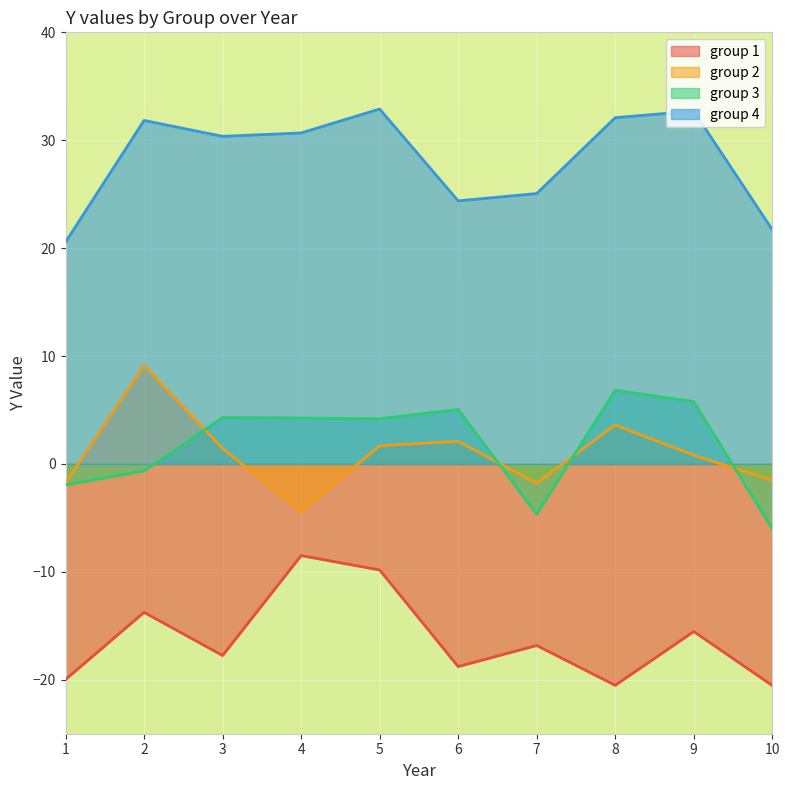

What is the average value of the group 1 series?

-16.2